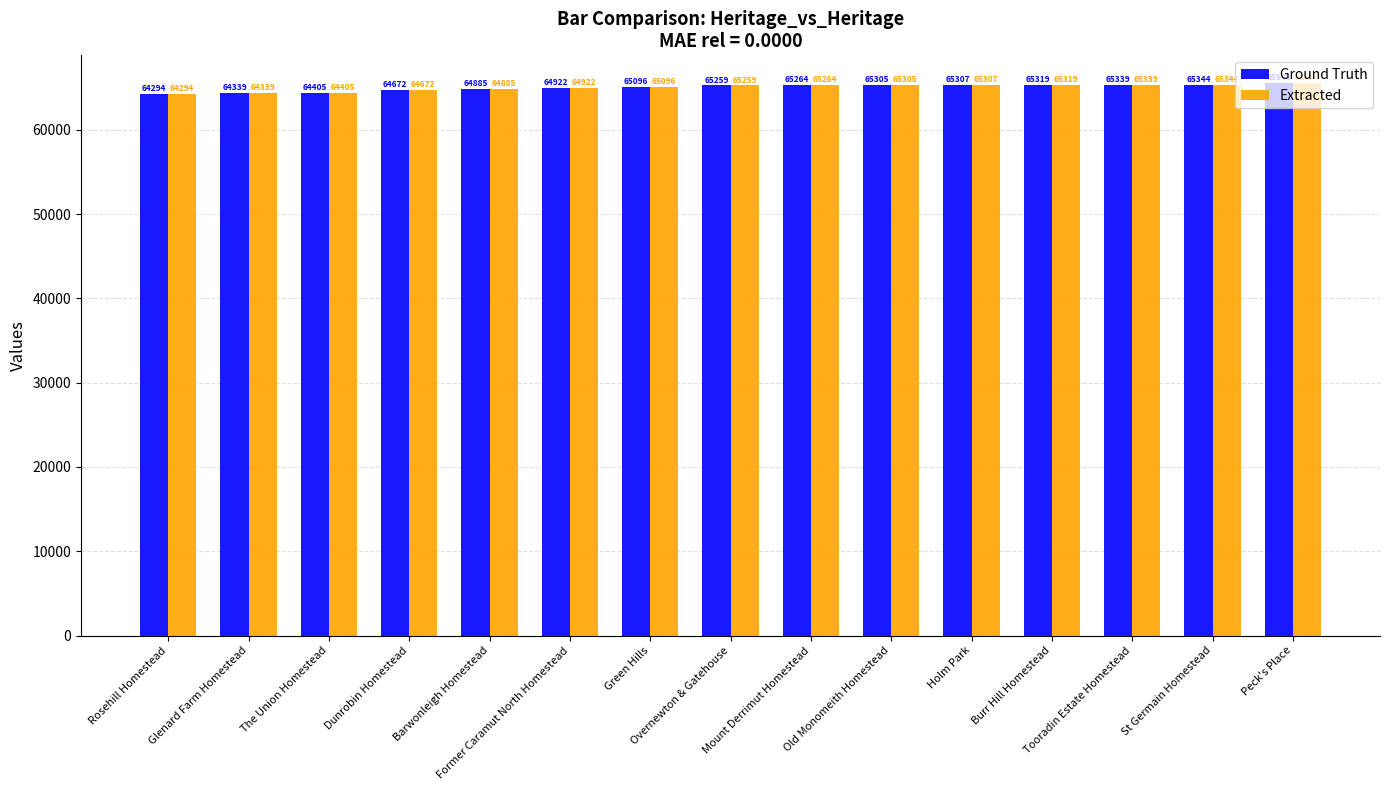

What is the value of the Ground Truth bar at the 2nd from the left?

64339